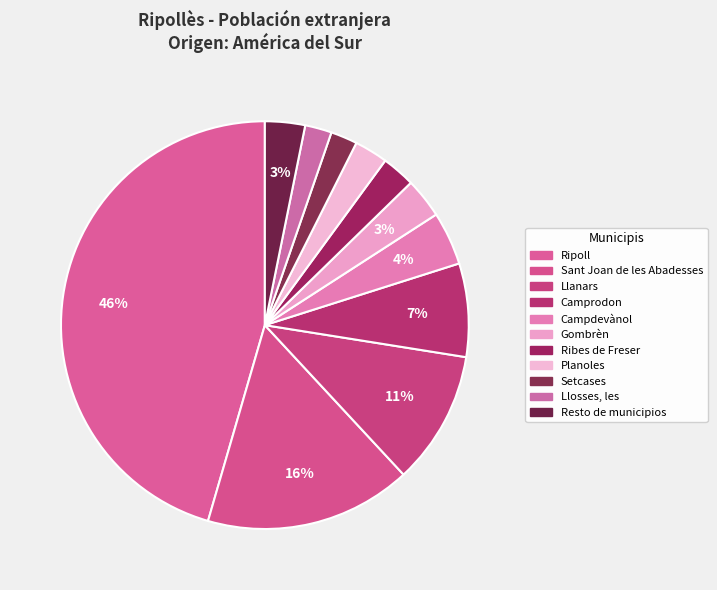

Count the number of slices in the pie.

11